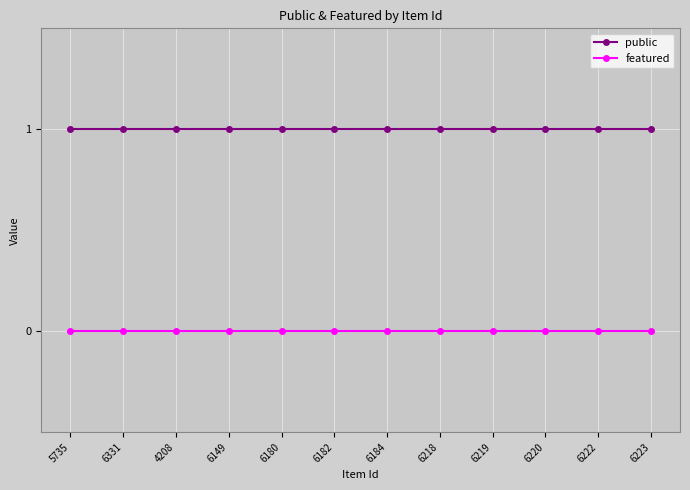

The value of public at 4208 is 1. True or false?

True